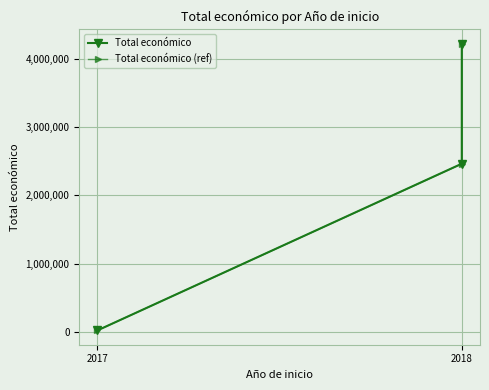

What is the sum of all Total económico values?

6710269.0